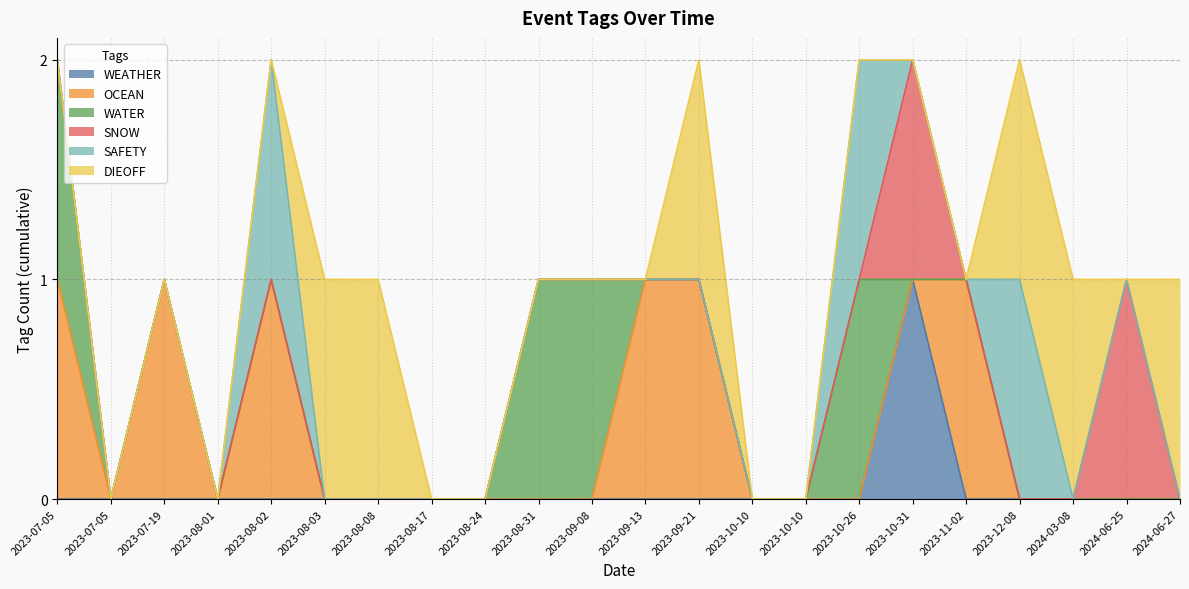

Count the number of data series in this chart.

6